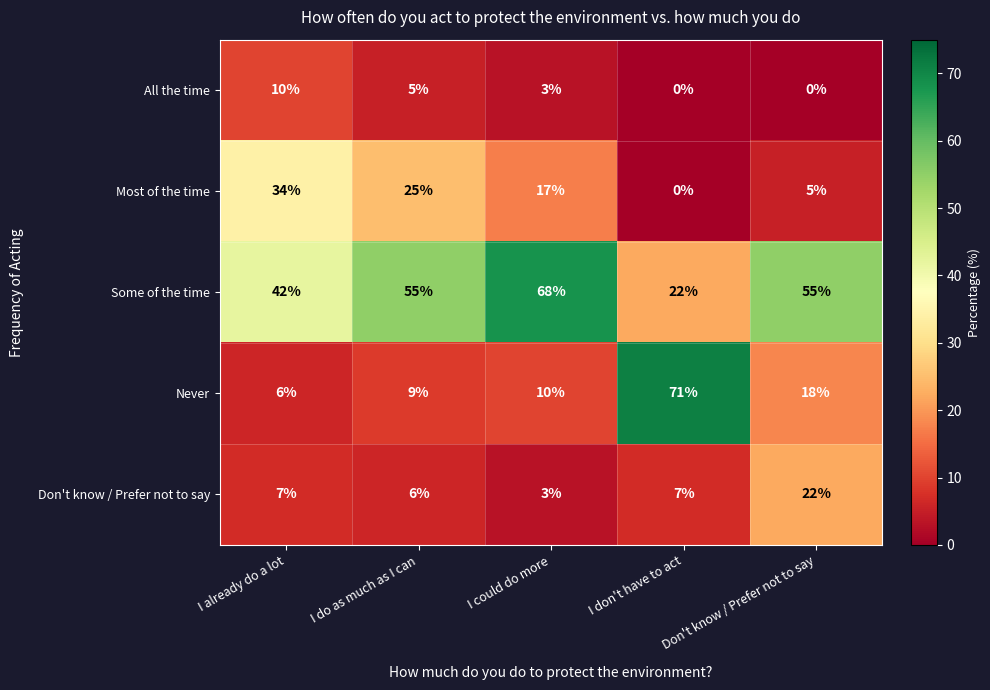

What is the maximum value for All the time?

10